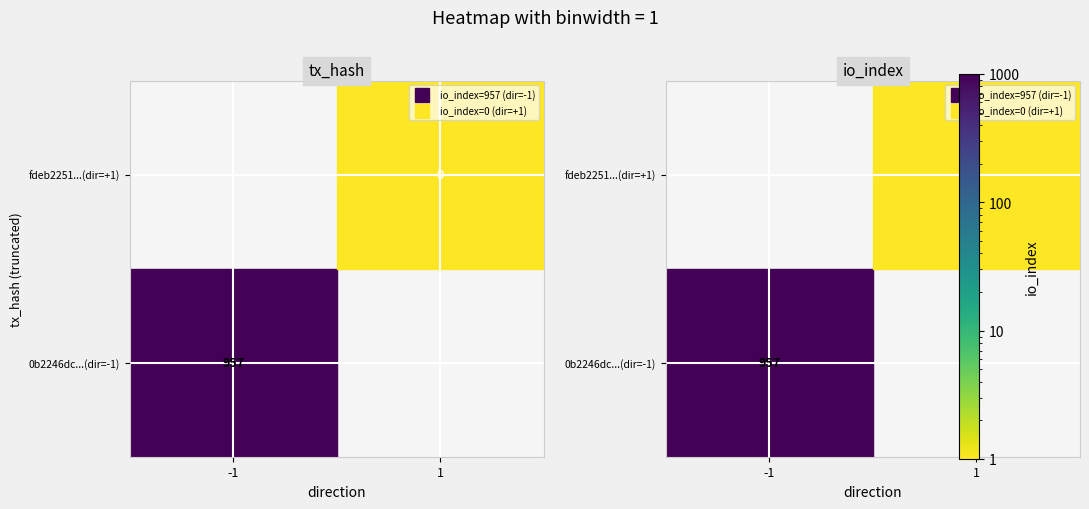

How many 0b2246dc02161e0f4201646fe39eb8cff664266 values are between -1 and 957?

2